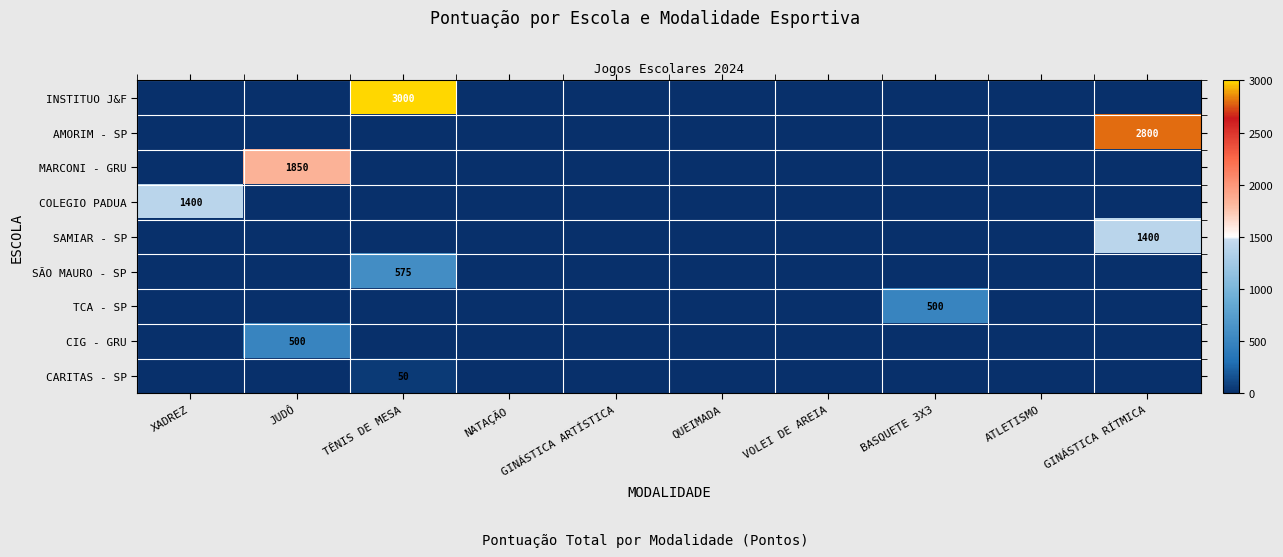

At which label is COLEGIO PADUA closest to 700?

XADREZ